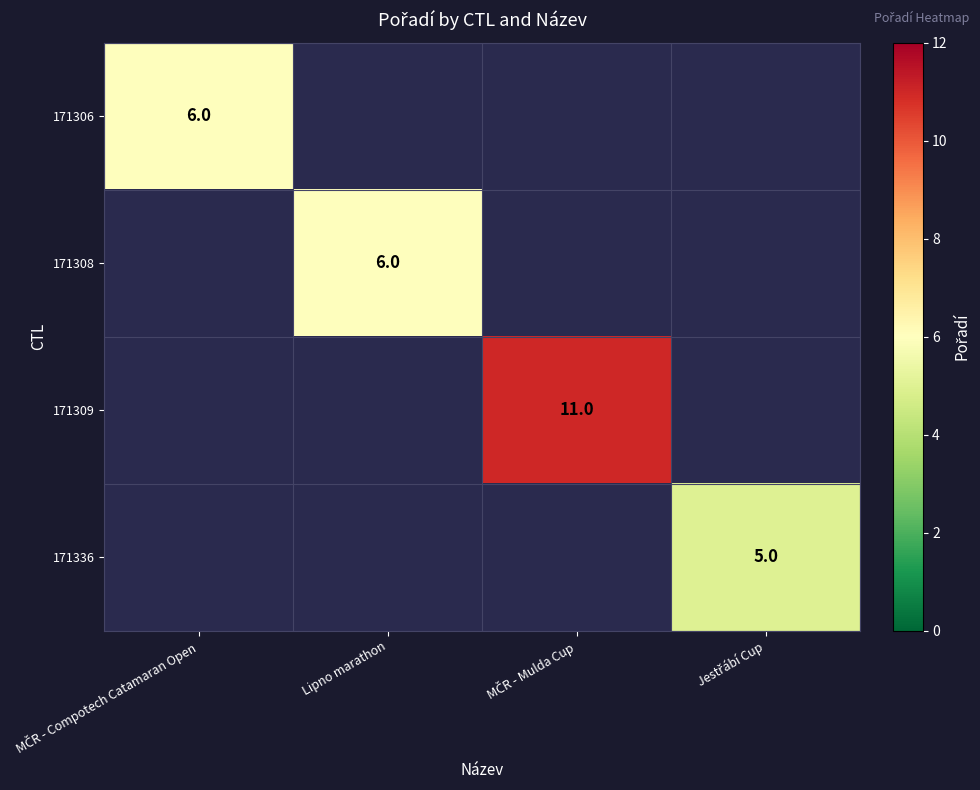

How many values in 171306 are above zero?

1